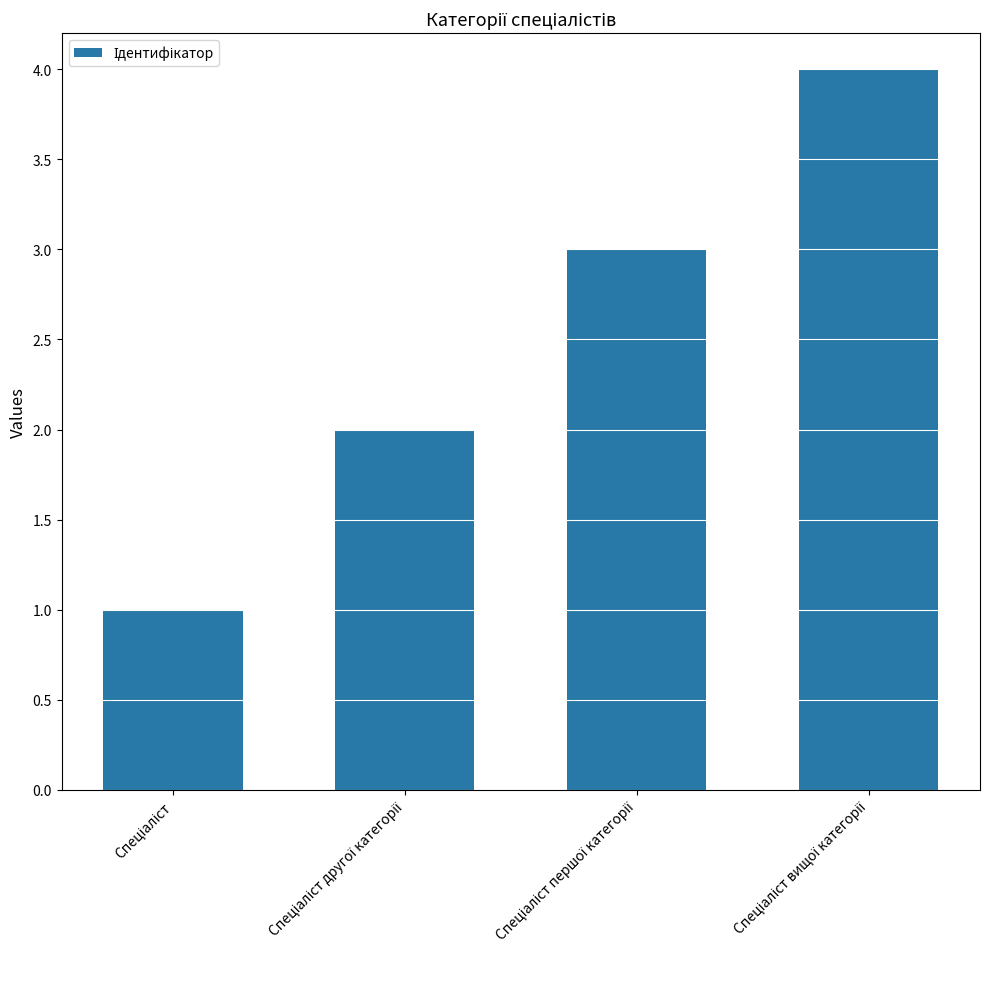

What is the maximum value shown in the chart?

4